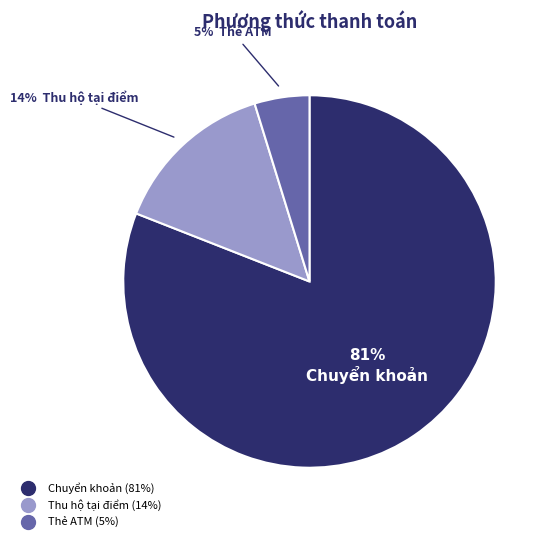

Which category accounts for the majority?

Chuyển khoản